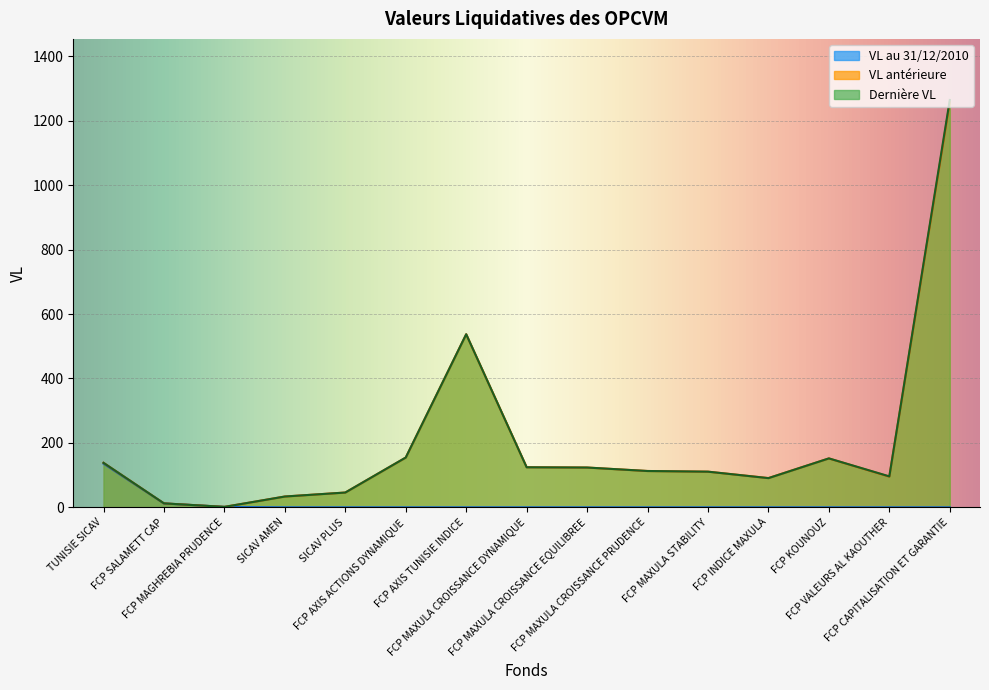

What is the difference between the second highest and second lowest values in the VL antérieure series?

525.1